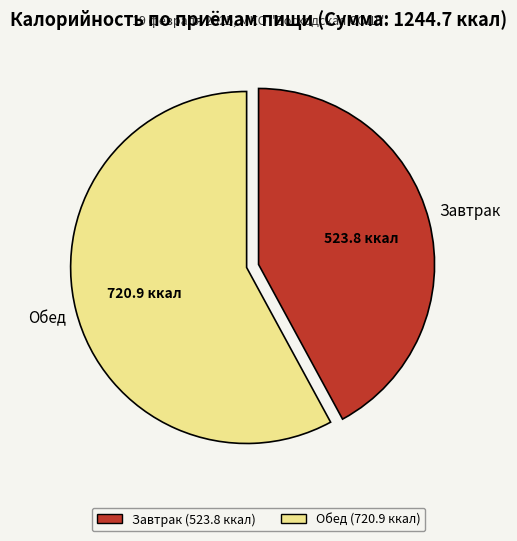

Combined, do Обед and Завтрак account for over 50%?

Yes